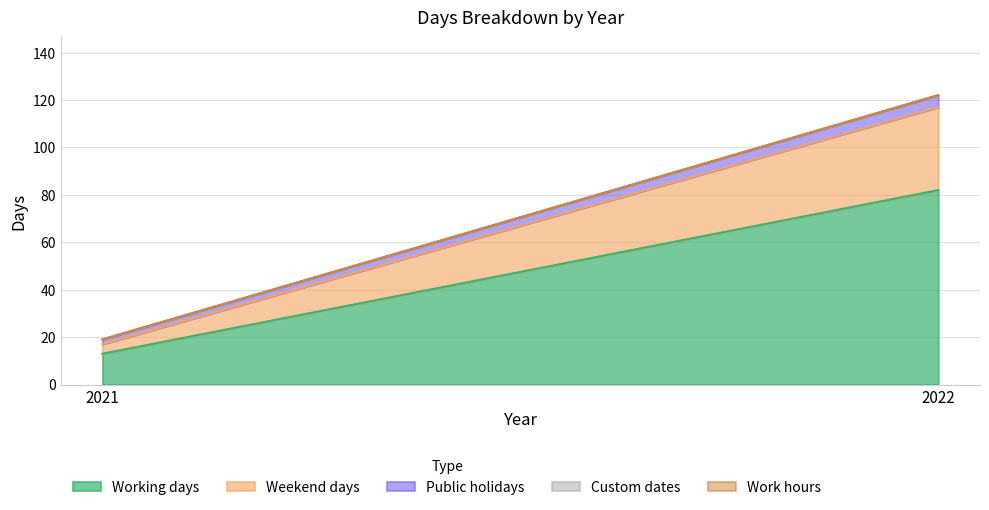

What is the maximum value shown in the chart?

82